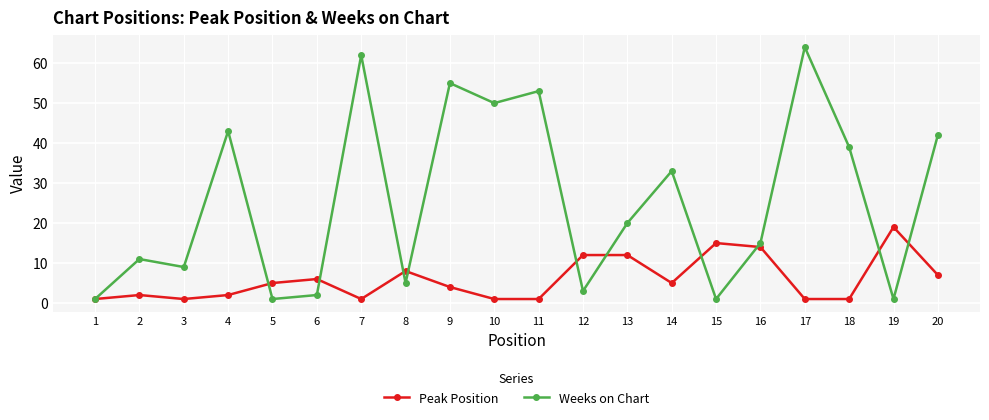

Rank the series by their maximum value, from lowest to highest.

Peak Position, Weeks on Chart